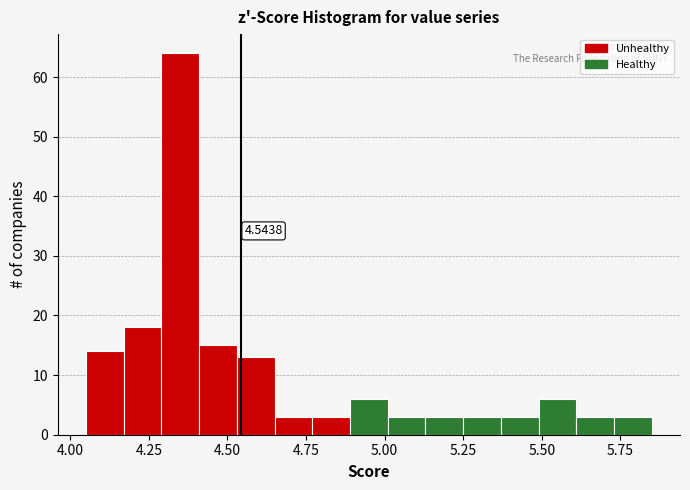

Around what value on the x-axis is the tallest bar? Give the approximate position of its centre, as read against the axis.

4.35